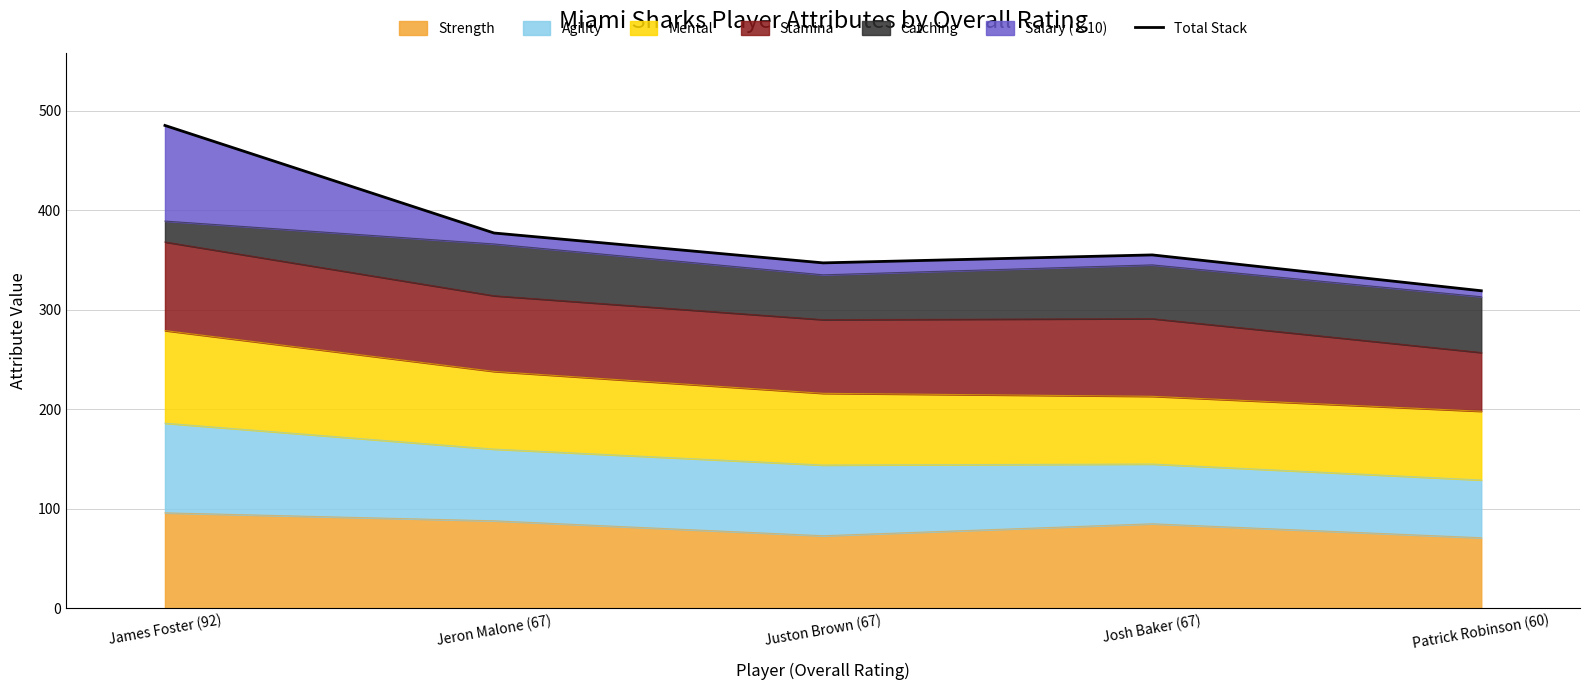

Reading left to right, extract all data points from this chart.

James Foster (92)=485	Jeron Malone (67)=377	Juston Brown (67)=347	Josh Baker (67)=355	Patrick Robinson (60)=319